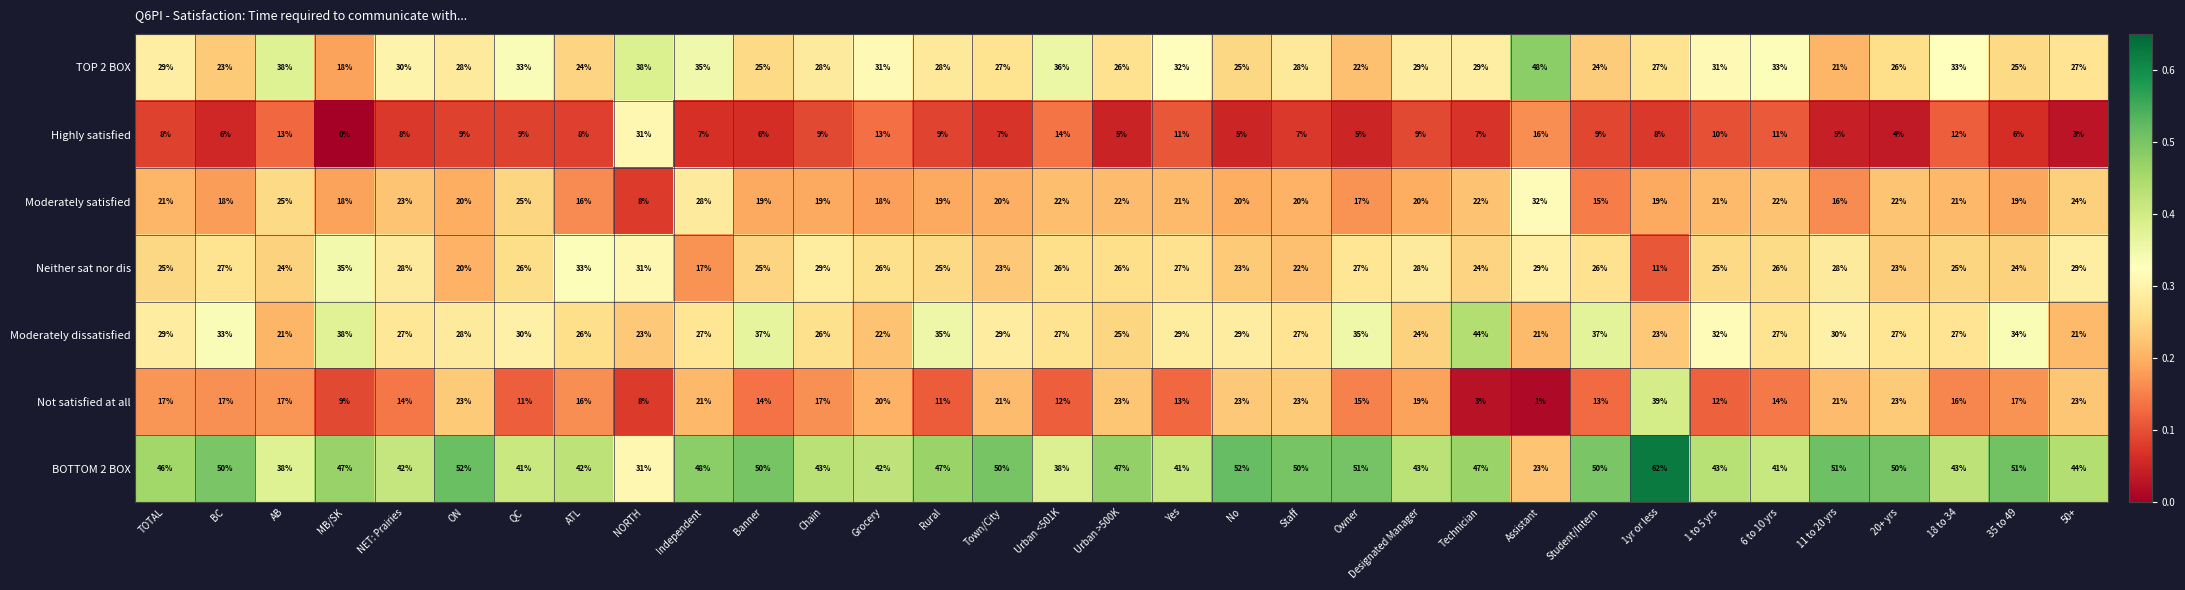

What is the average value of the BOTTOM 2 BOX series?

45